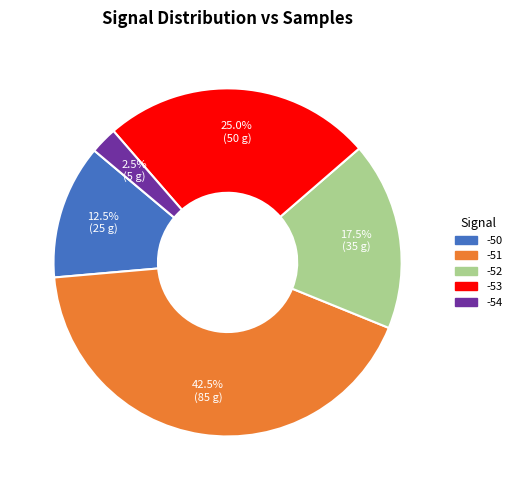

To the nearest percent, what is the combined percentage of -50 and -54?

15%